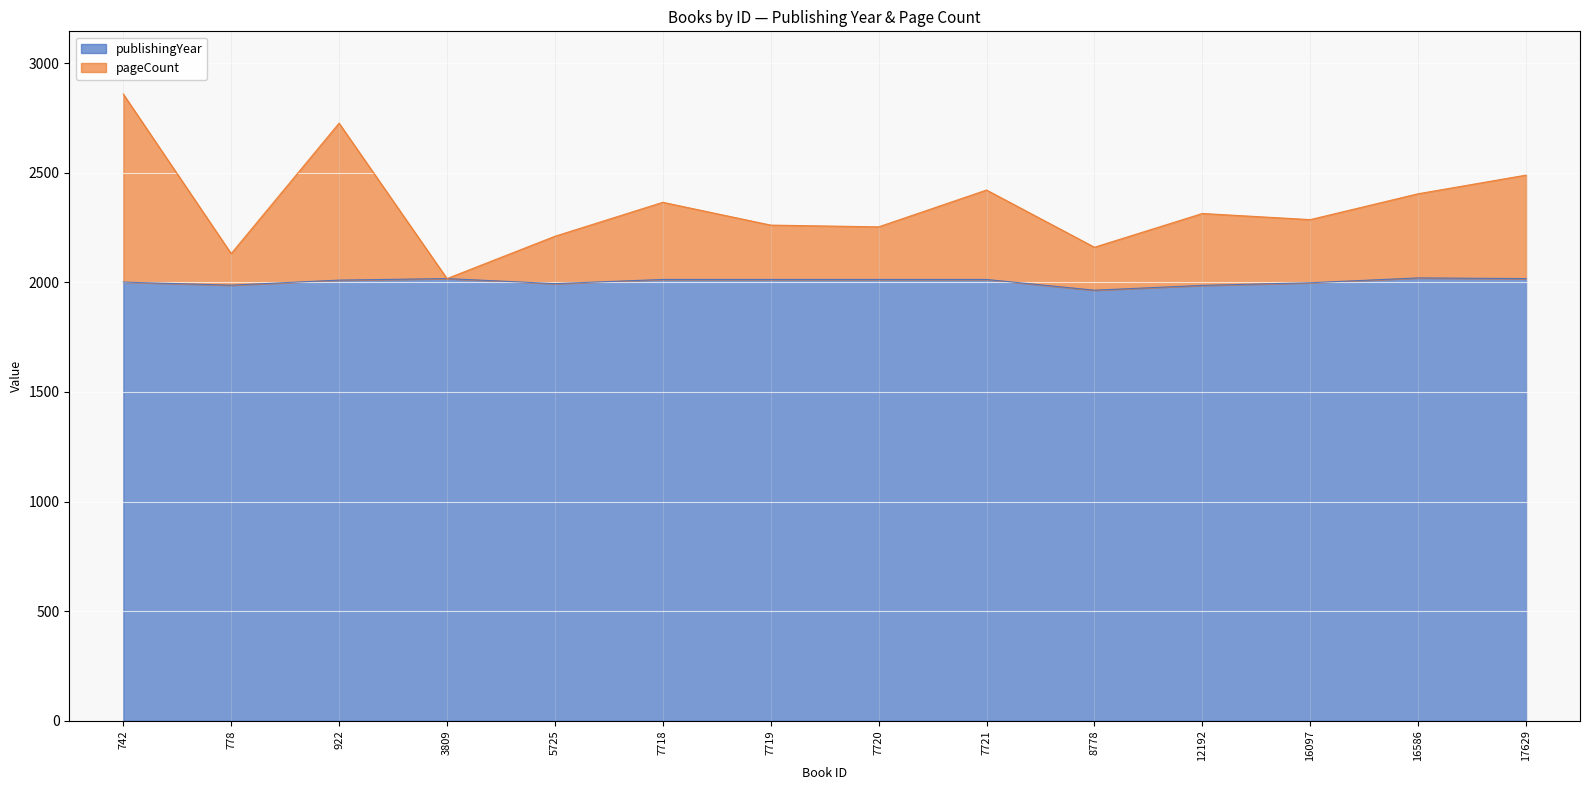

How many categories are shown in the chart?

14